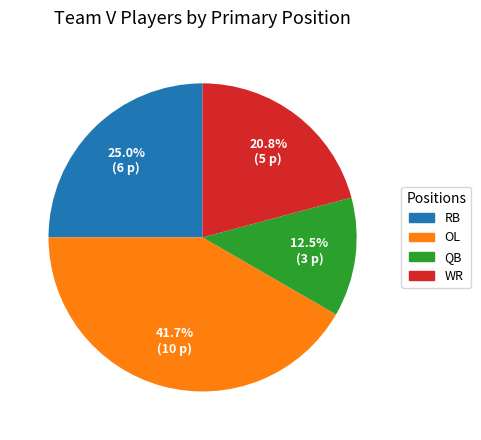

Is there any slice that represents more than half of the pie?

No